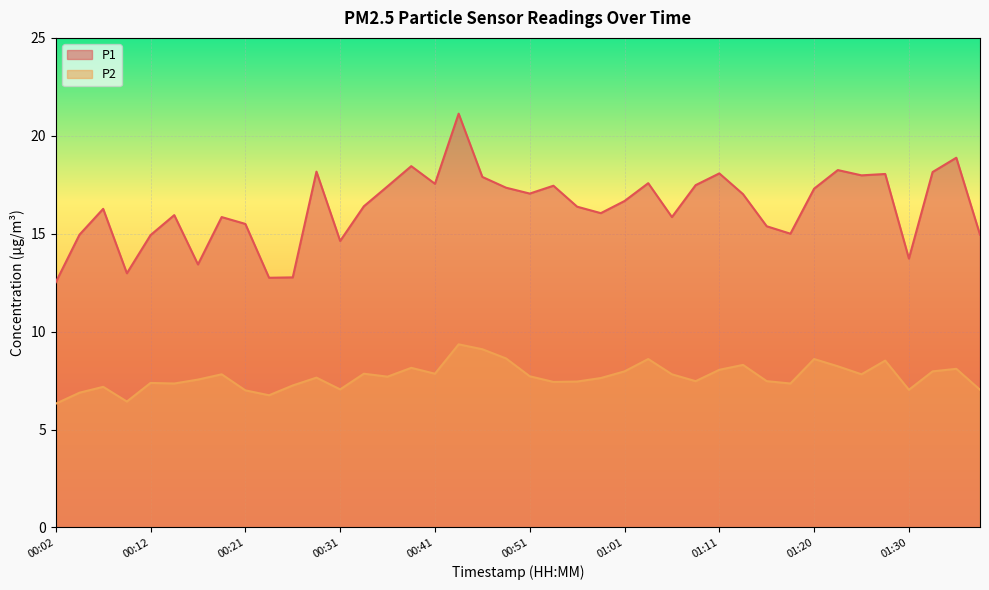

List the series in order of their overall mean, lowest first.

P2, P1